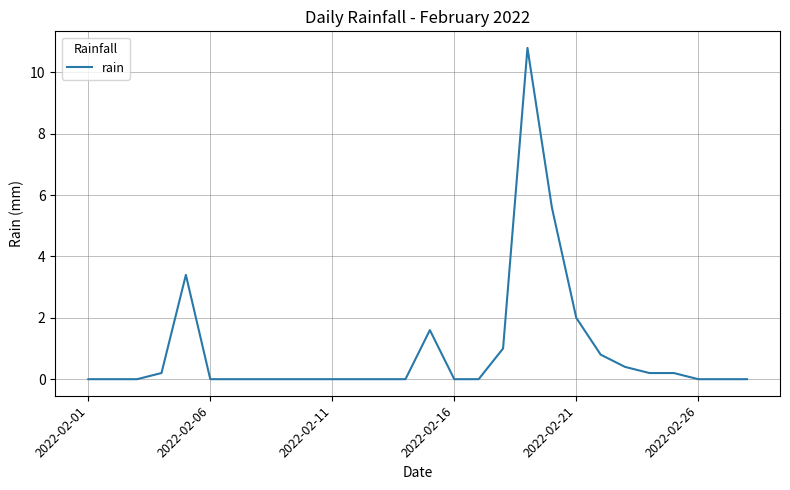

What is the difference between the maximum and minimum values?

10.8